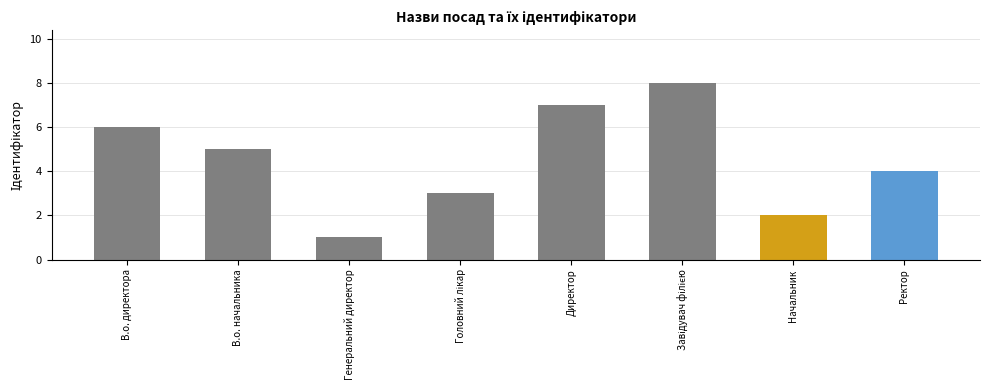

At which label does the data first exceed 5?

В.о. директора